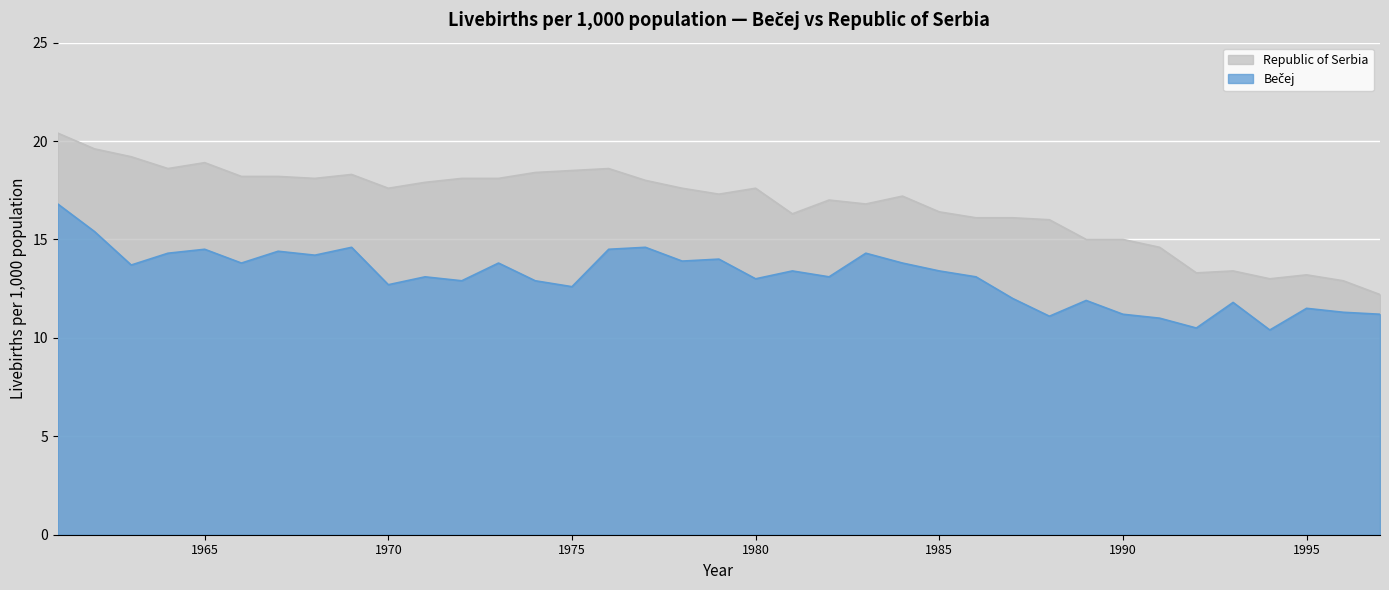

What are all the series names shown in the legend?

Bečej, Republic of Serbia